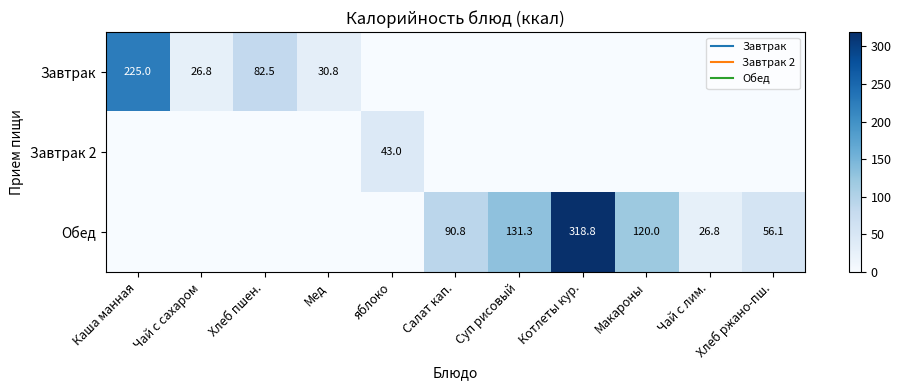

How many categories are shown in the chart?

11